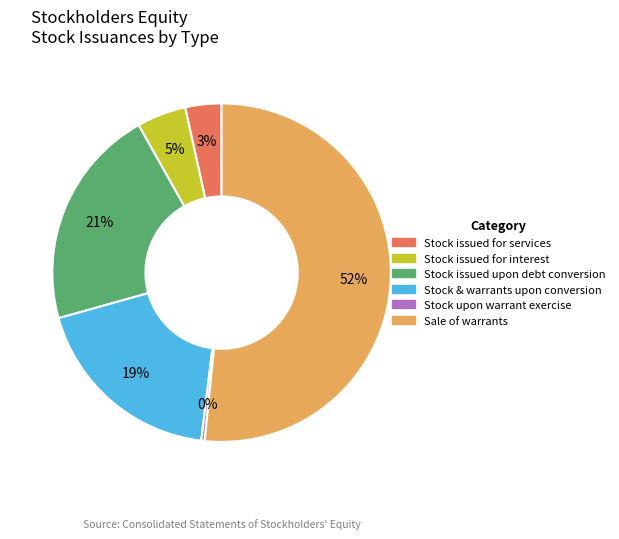

Rank the categories by value from highest to lowest.

Sale of warrants, Stock issued upon debt conversion, Stock & warrants upon conversion, Stock issued for interest, Stock issued for services, Stock upon warrant exercise